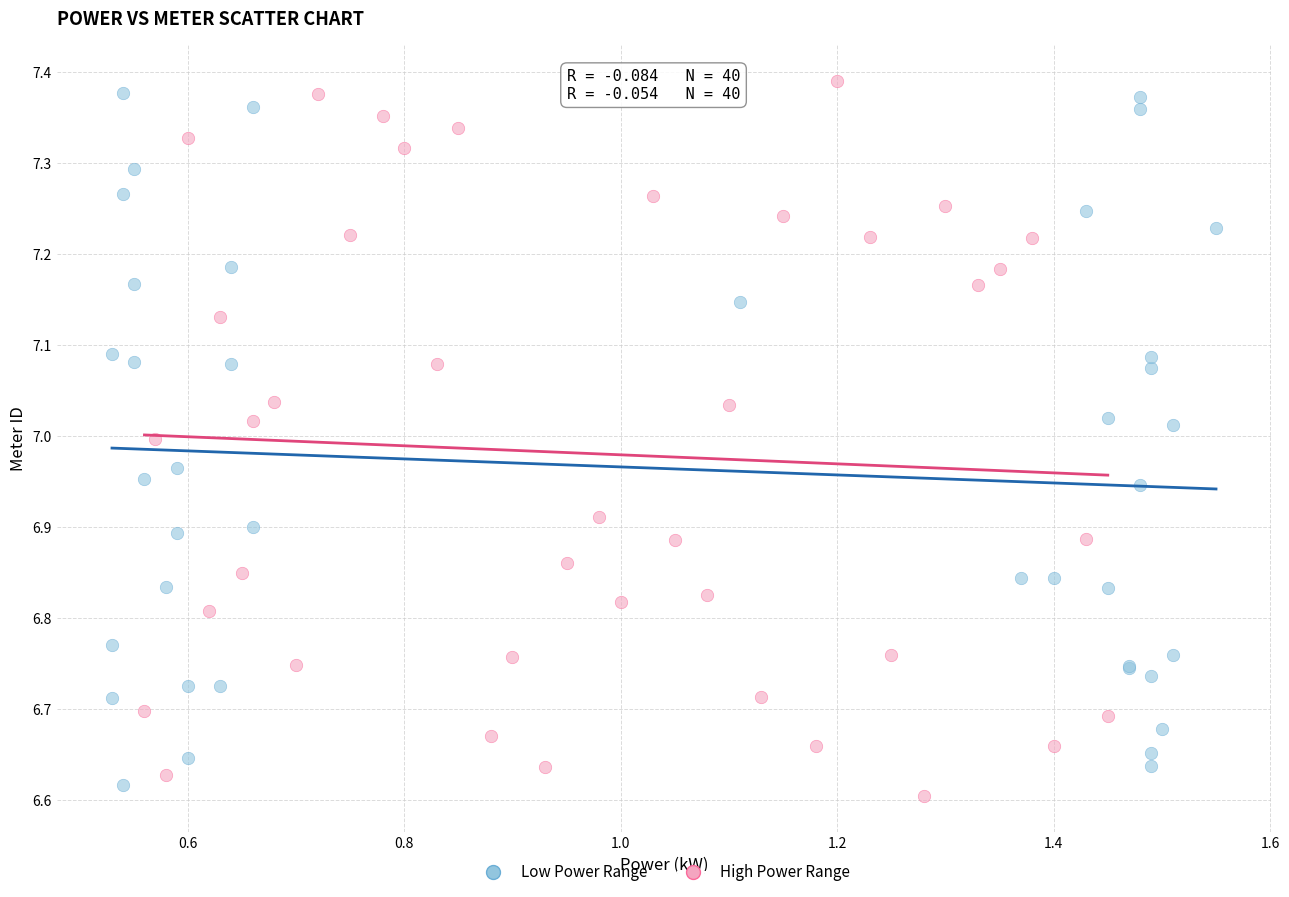

Which series contains the highest Y value?

High Power Range